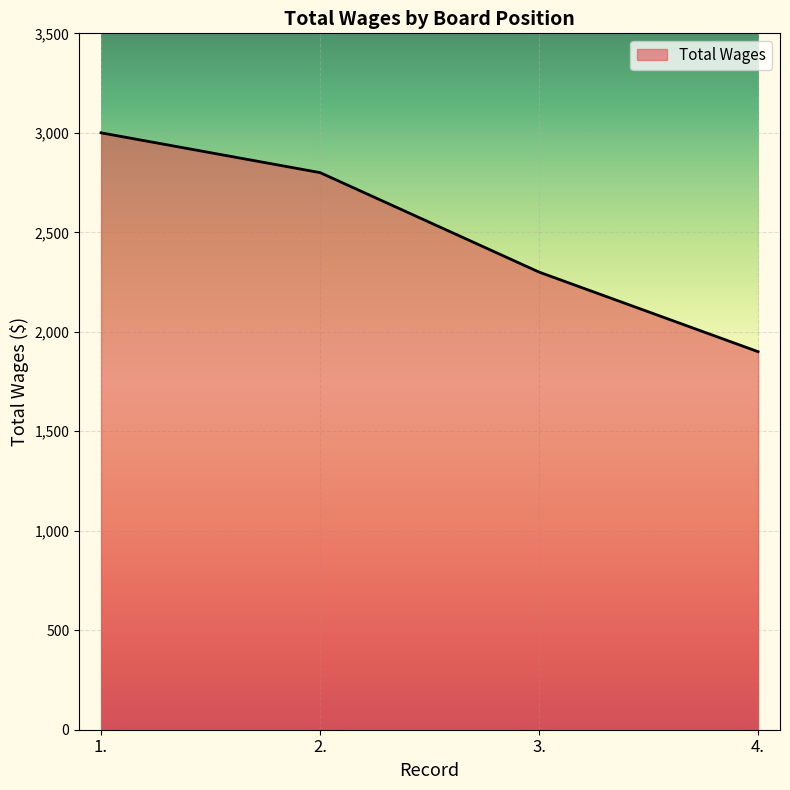

How many lines are shown in the chart?

1